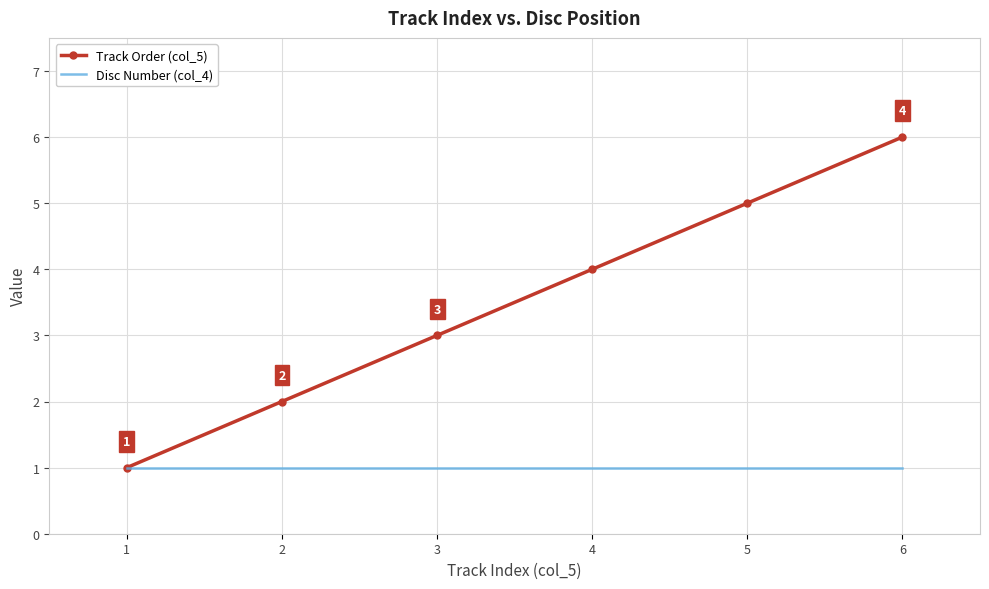

At which category does the chart reach its peak across all series?

6